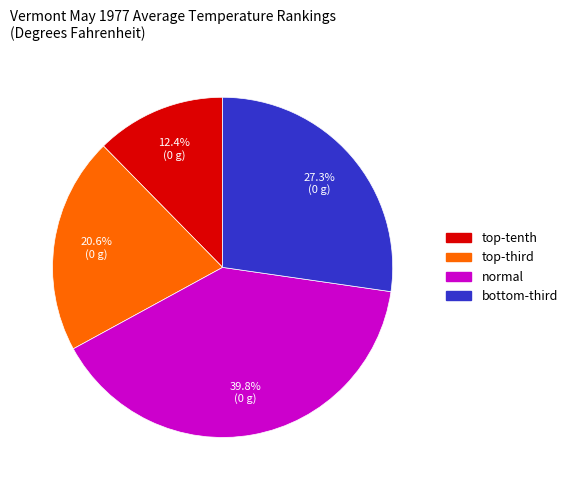

To the nearest percent, what is the difference between the largest and smallest slice percentages?

27%